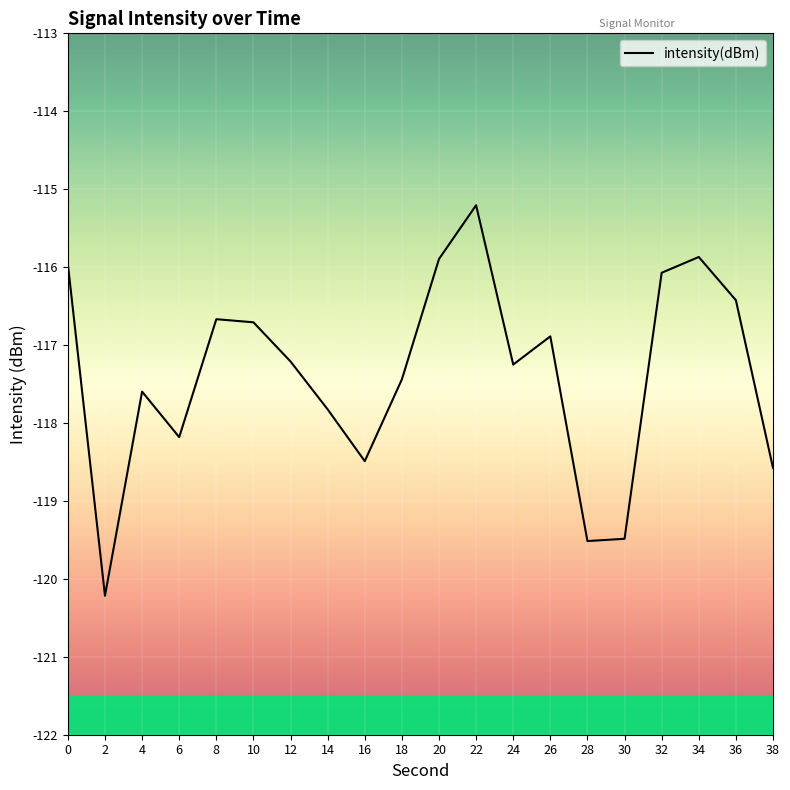

At which category does the chart reach its peak across all series?

22